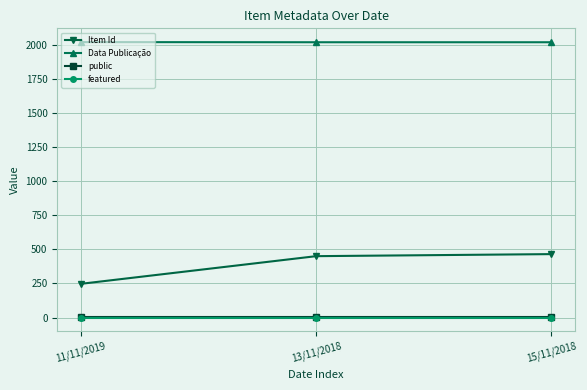

Which series has the largest total across all categories?

Data Publicação